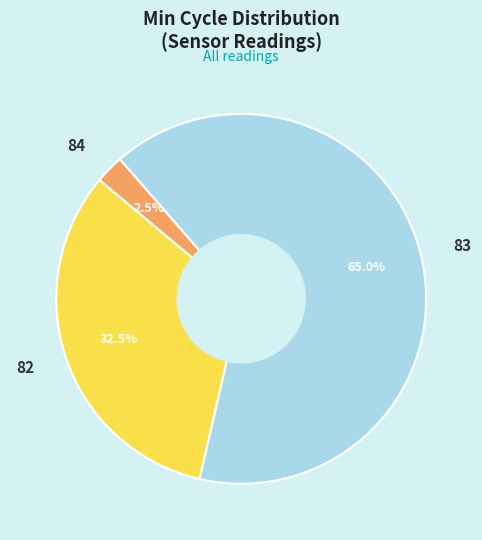

Which slice is the smallest?

84